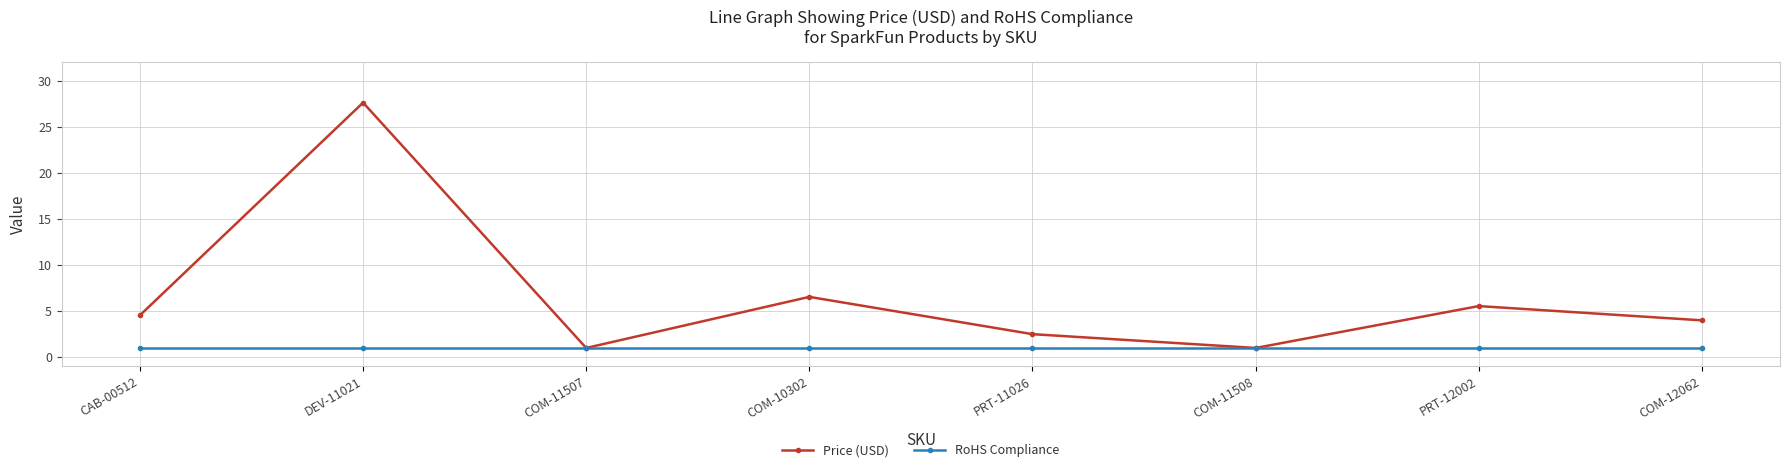

What is the sum of the RoHS Compliance values at PRT-12002 and CAB-00512?

2.0